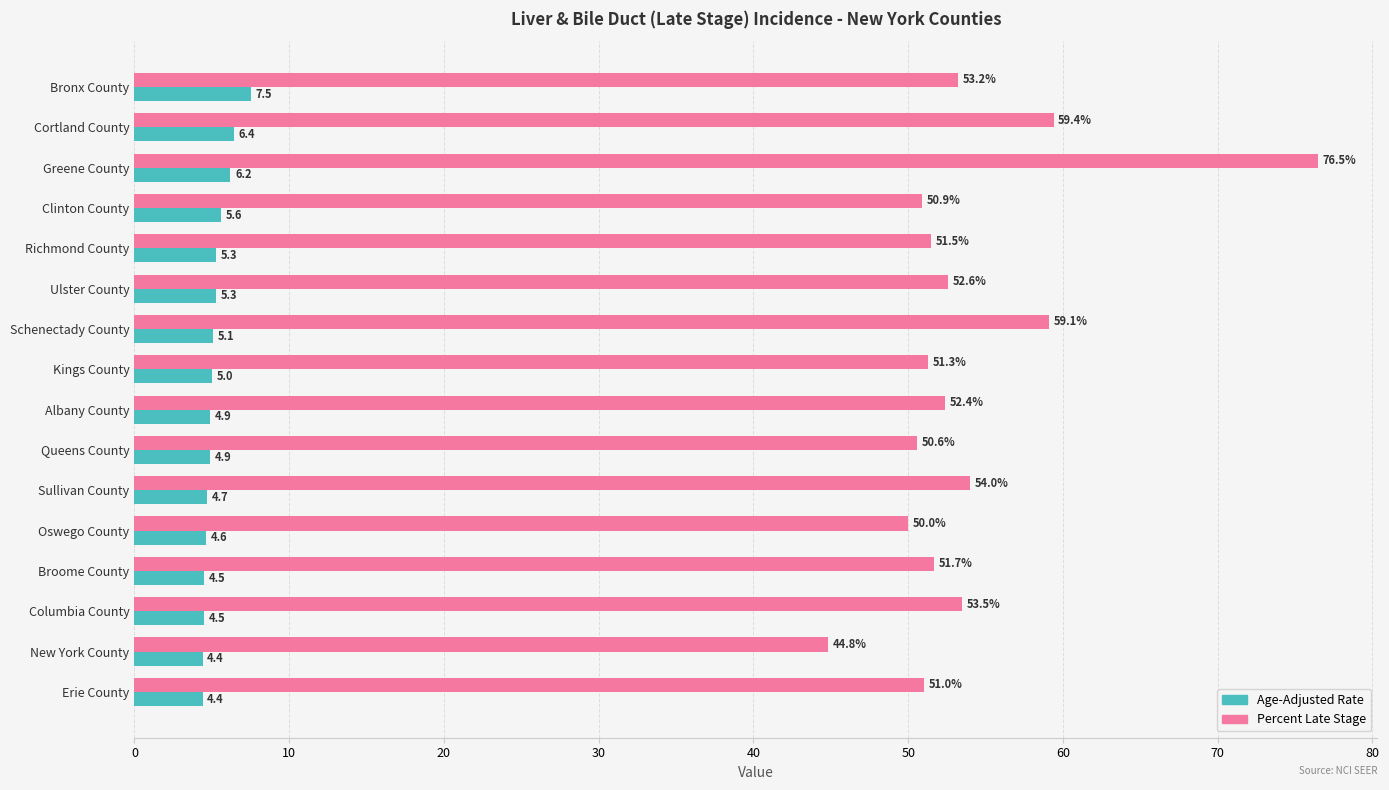

What is the difference between the maximum and minimum values in the Percent Late Stage series?

31.7